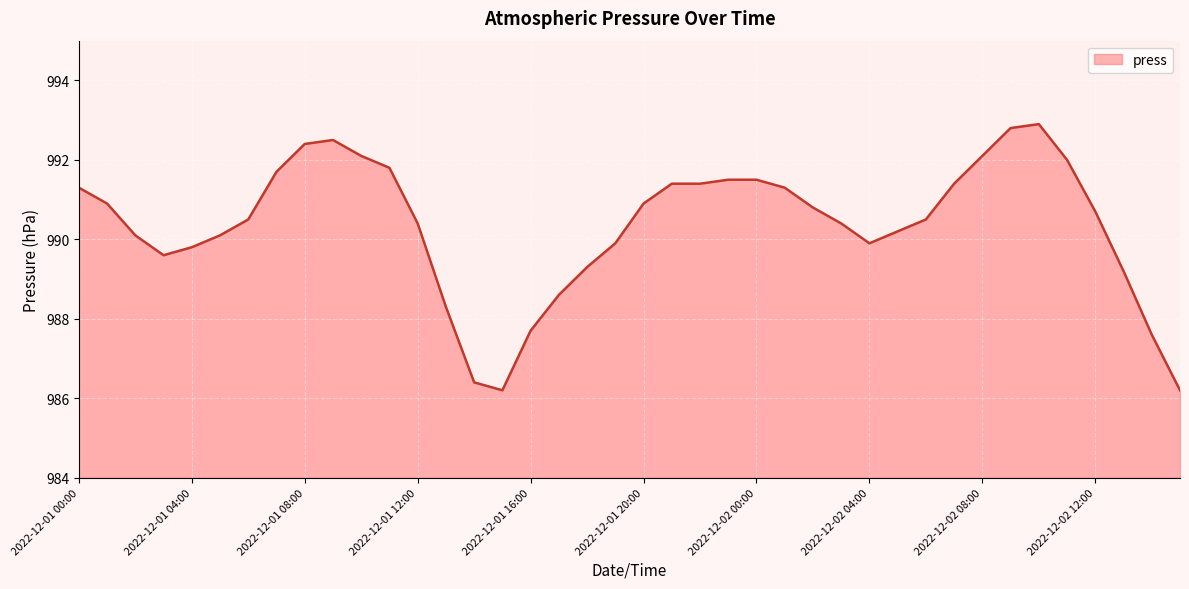

What is the difference between the maximum and minimum values?

6.7